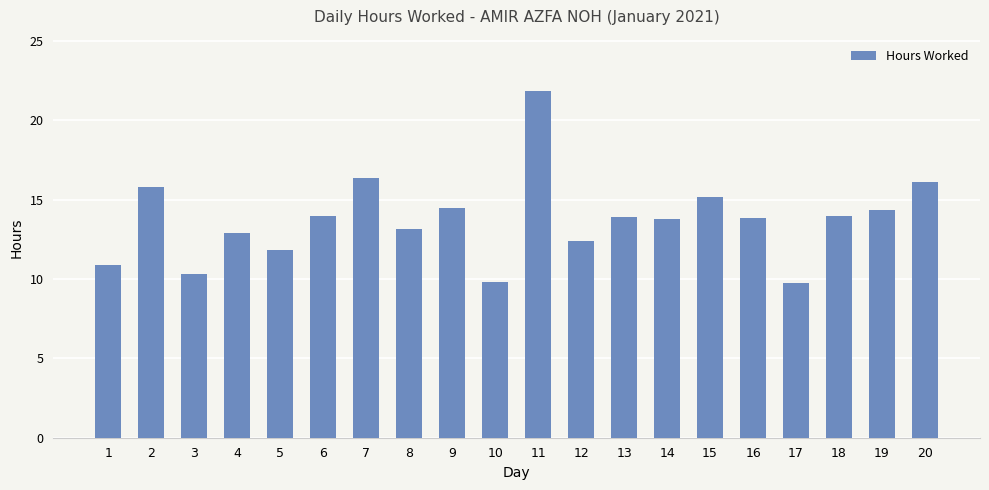

The chart shows a value of 18.3 at 5. True or false?

False